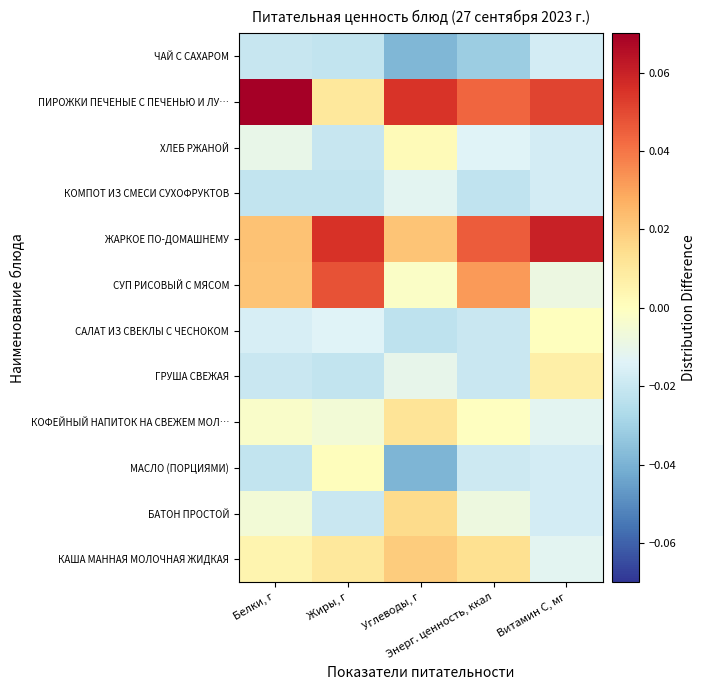

Count the number of data series in this chart.

12